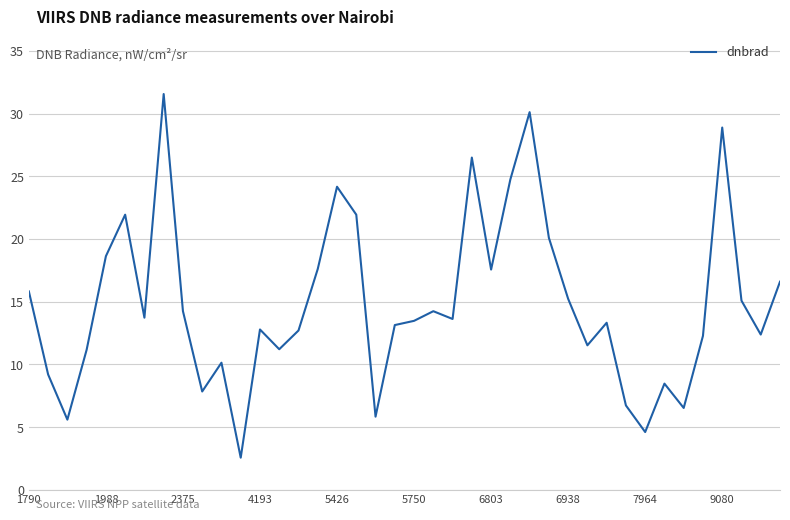

What is the minimum value shown in the chart?

2.6